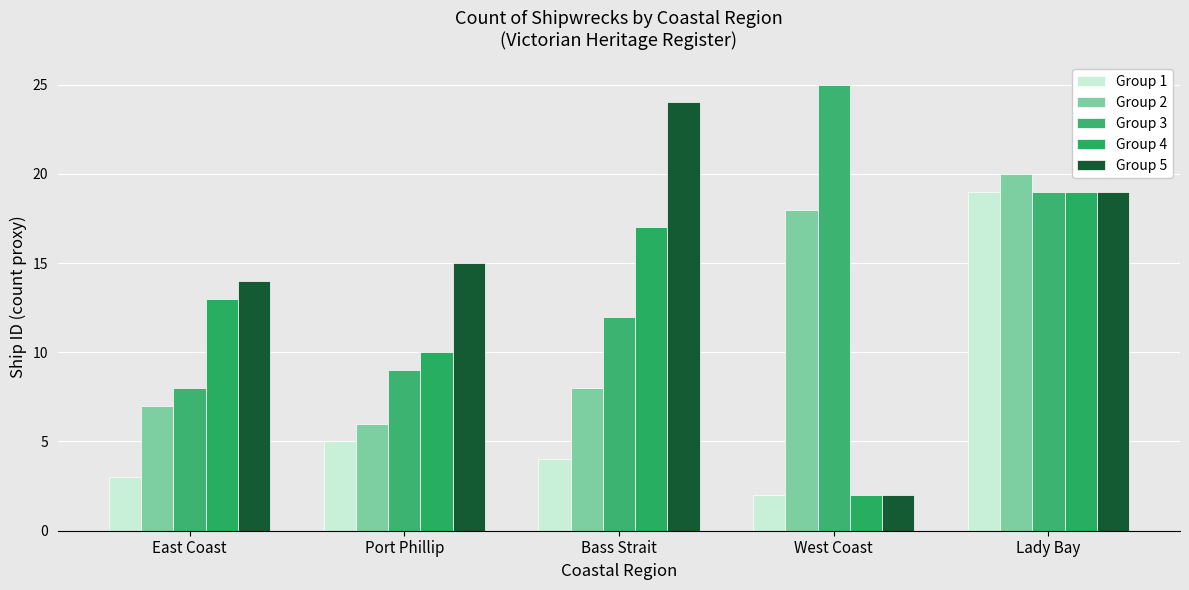

What is the label of the 5th bar from the left?

Lady Bay